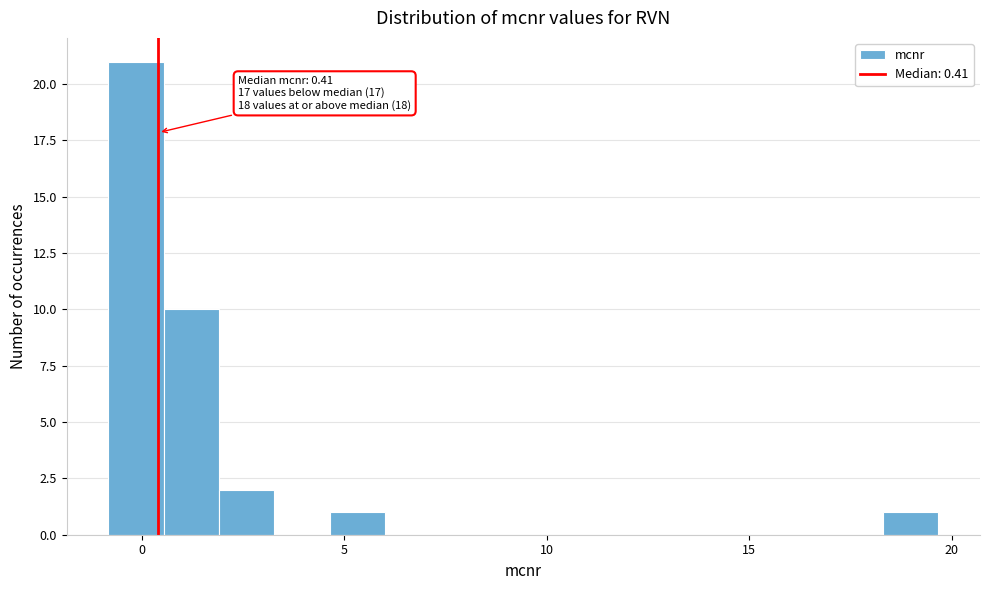

Around what value on the x-axis is the tallest bar? Give the approximate position of its centre, as read against the axis.

0.0